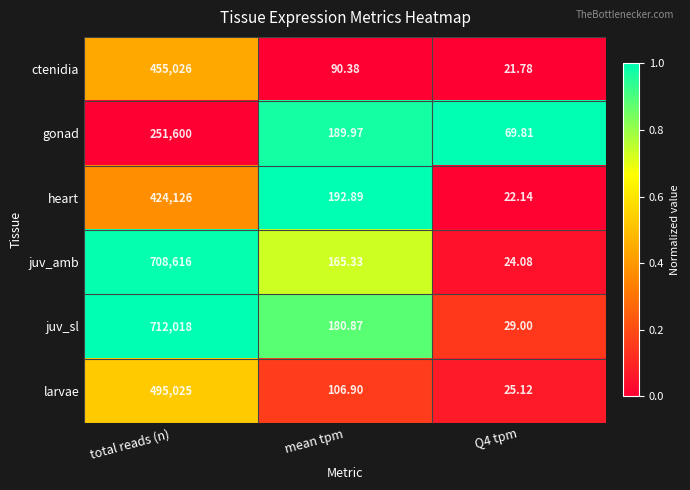

At which label does heart reach its peak?

total reads (n)